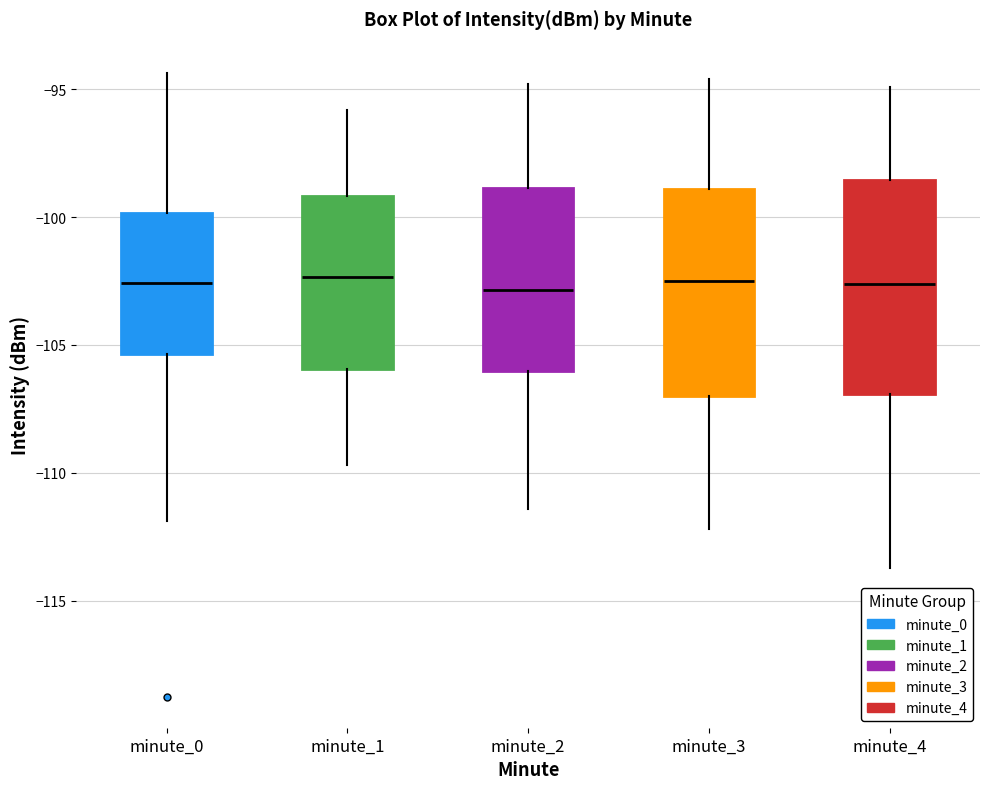

Reading left to right, transcribe this box plot: for each box, give where its median line is, the range the box spans, and where its two whiskers end, as read against the y-axis. The values are not printed on the chart, so give them approximately, as read against the axis.

minute_0: median -102.5, box -105.5 to -100.0, whiskers -112.0 to -94.5
minute_1: median -102.5, box -106.0 to -99.0, whiskers -109.5 to -96.0
minute_2: median -103.0, box -106.0 to -99.0, whiskers -111.5 to -95.0
minute_3: median -102.5, box -107.0 to -99.0, whiskers -112.0 to -94.5
minute_4: median -102.5, box -107.0 to -98.5, whiskers -113.5 to -95.0